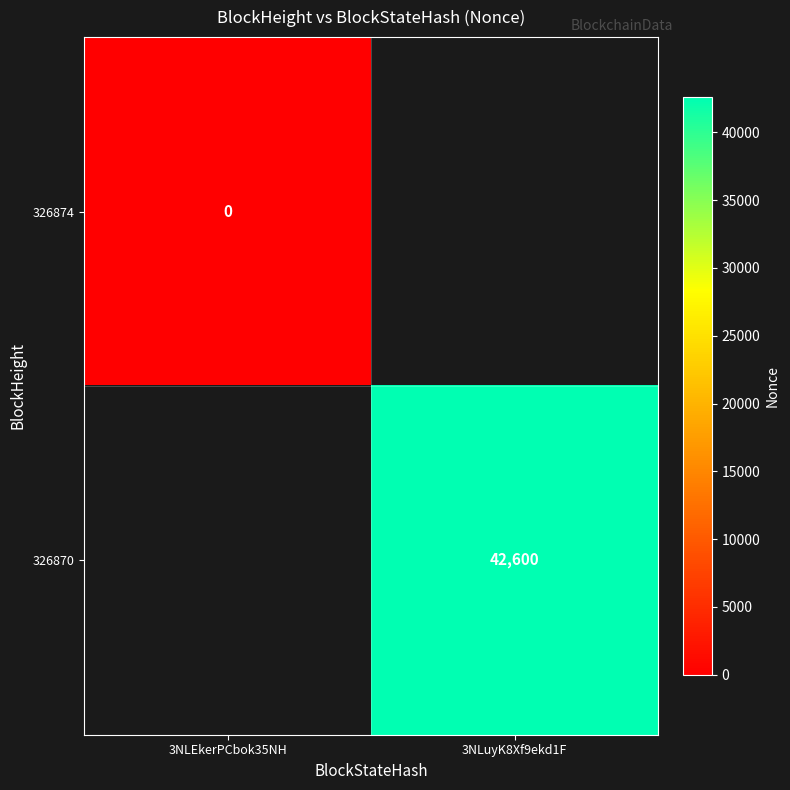

How many data points does each series have?

2